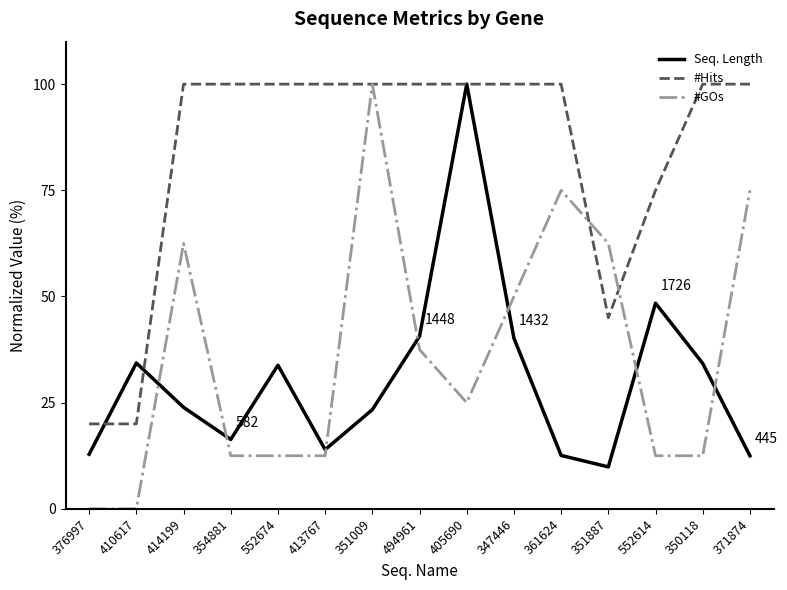

Rank the series at 347446 from highest to lowest value.

#Hits, #GOs, Seq. Length